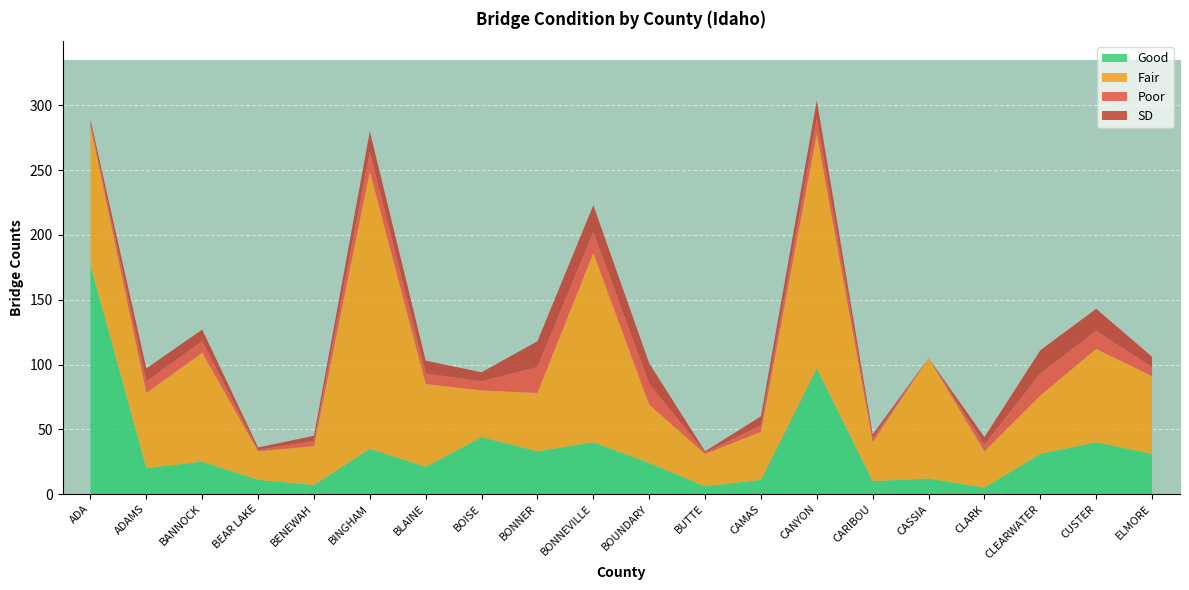

Reading left to right, what are all the values shown in this chart?

Good: ADA=177	ADAMS=20	BANNOCK=25	BEAR LAKE=11	BENEWAH=7	BINGHAM=35	BLAINE=21	BOISE=44	BONNER=33	BONNEVILLE=40	BOUNDARY=24	BUTTE=6	CAMAS=11	CANYON=97	CARIBOU=10	CASSIA=12	CLARK=5	CLEARWATER=31	CUSTER=40	ELMORE=31
Fair: ADA=107	ADAMS=58	BANNOCK=84	BEAR LAKE=22	BENEWAH=30	BINGHAM=214	BLAINE=64	BOISE=36	BONNER=45	BONNEVILLE=146	BOUNDARY=45	BUTTE=25	CAMAS=37	CANYON=181	CARIBOU=30	CASSIA=93	CLARK=28	CLEARWATER=45	CUSTER=72	ELMORE=60
Poor: ADA=2	ADAMS=9	BANNOCK=9	BEAR LAKE=1	BENEWAH=4	BINGHAM=15	BLAINE=8	BOISE=7	BONNER=20	BONNEVILLE=16	BOUNDARY=16	BUTTE=1	CAMAS=5	CANYON=12	CARIBOU=3	CASSIA=0	CLARK=5	CLEARWATER=17	CUSTER=14	ELMORE=7
SD: ADA=3	ADAMS=10	BANNOCK=9	BEAR LAKE=2	BENEWAH=4	BINGHAM=16	BLAINE=10	BOISE=7	BONNER=20	BONNEVILLE=21	BOUNDARY=16	BUTTE=1	CAMAS=7	CANYON=14	CARIBOU=3	CASSIA=0	CLARK=6	CLEARWATER=18	CUSTER=17	ELMORE=8